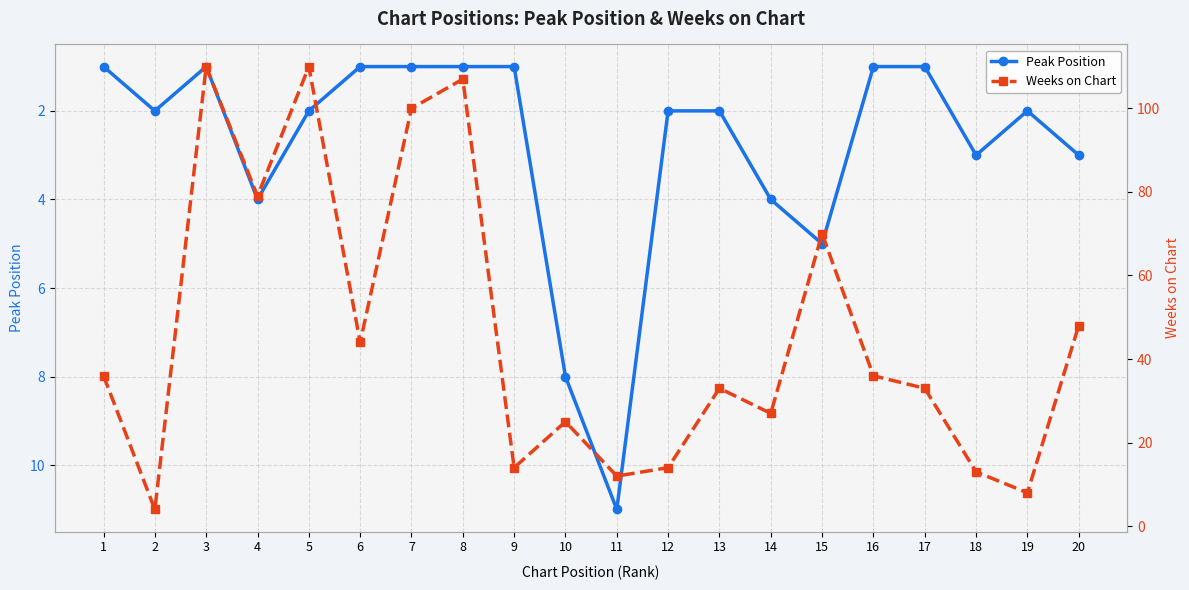

How many data points in Weeks on Chart are less than 36?

10